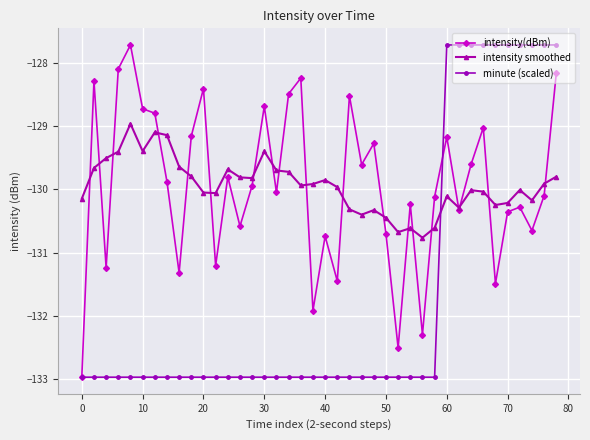

What is the minimum value for intensity(dBm)?

-133.0